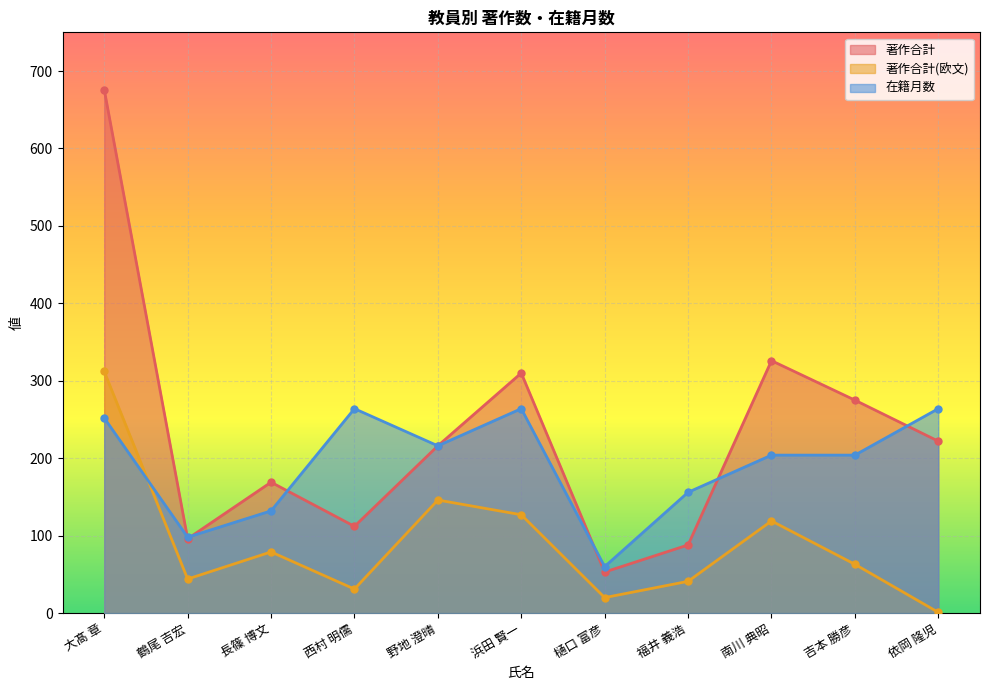

What is the sum of all 著作合計 values?

2543